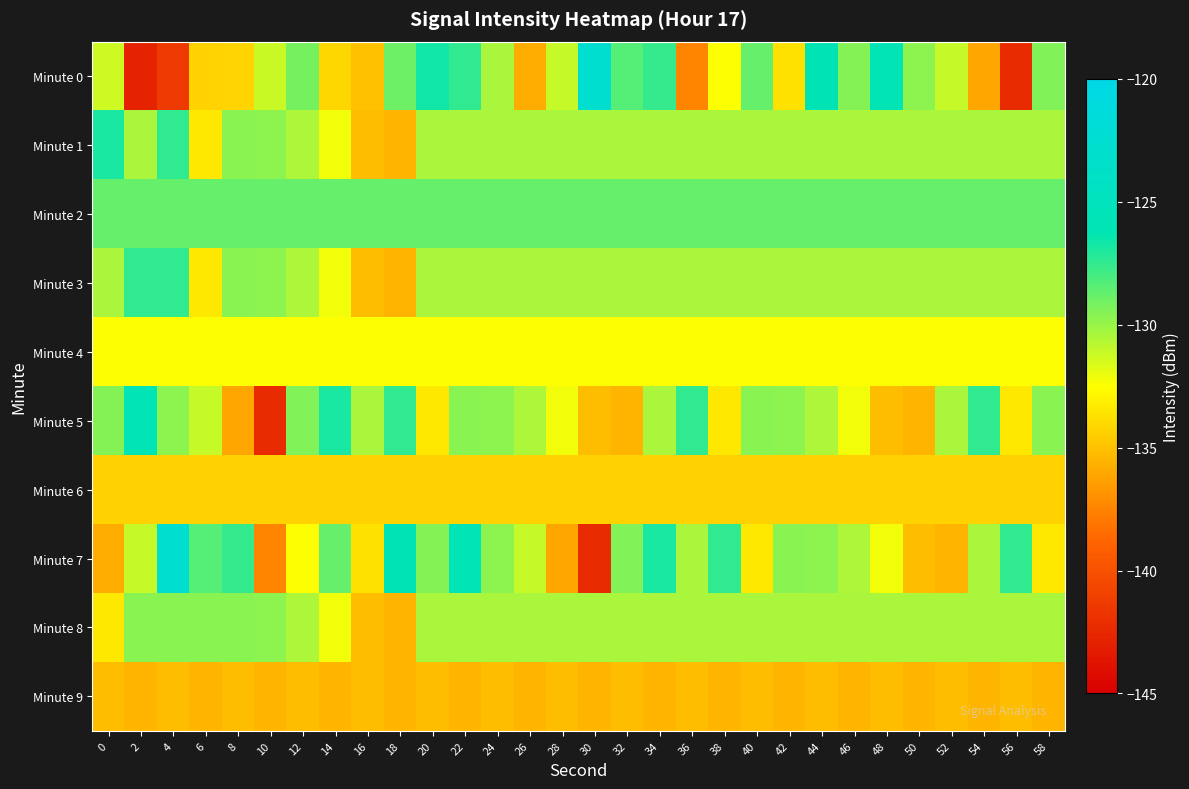

Reading right to left, list all the values displayed in this chart.

Minute 0: 58=-129.4	56=-142.3	54=-136.1	52=-131.1	50=-129.7	48=-125.8	46=-129.6	44=-125.9	42=-133.7	40=-128.7	38=-132.5	36=-137.4	34=-127.5	32=-128.3	30=-122.7	28=-131.1	26=-135.9	24=-130.4	22=-127.5	20=-126.7	18=-128.9	16=-135.0	14=-134.1	12=-129.1	10=-131.2	8=-134.2	6=-134.3	4=-141.4	2=-142.8	0=-131.3
Minute 1: 58=-130.4	56=-130.4	54=-130.4	52=-130.4	50=-130.4	48=-130.4	46=-130.4	44=-130.4	42=-130.4	40=-130.4	38=-130.4	36=-130.4	34=-130.4	32=-130.4	30=-130.4	28=-130.4	26=-130.4	24=-130.4	22=-130.4	20=-130.4	18=-135.5	16=-135.2	14=-132.1	12=-130.5	10=-129.7	8=-129.6	6=-133.5	4=-127.4	2=-130.4	0=-126.9
Minute 2: 58=-128.7	56=-128.7	54=-128.7	52=-128.7	50=-128.7	48=-128.7	46=-128.7	44=-128.7	42=-128.7	40=-128.7	38=-128.7	36=-128.7	34=-128.7	32=-128.7	30=-128.7	28=-128.7	26=-128.7	24=-128.7	22=-128.7	20=-128.7	18=-128.7	16=-128.7	14=-128.7	12=-128.7	10=-128.7	8=-128.7	6=-128.7	4=-128.7	2=-128.7	0=-128.7
Minute 3: 58=-130.4	56=-130.4	54=-130.4	52=-130.4	50=-130.4	48=-130.4	46=-130.4	44=-130.4	42=-130.4	40=-130.4	38=-130.4	36=-130.4	34=-130.4	32=-130.4	30=-130.4	28=-130.4	26=-130.4	24=-130.4	22=-130.4	20=-130.4	18=-135.5	16=-135.2	14=-132.1	12=-130.5	10=-129.7	8=-129.6	6=-133.5	4=-127.4	2=-127.4	0=-130.4
Minute 4: 58=-132.5	56=-132.5	54=-132.5	52=-132.5	50=-132.5	48=-132.5	46=-132.5	44=-132.5	42=-132.5	40=-132.5	38=-132.5	36=-132.5	34=-132.5	32=-132.5	30=-132.5	28=-132.5	26=-132.5	24=-132.5	22=-132.5	20=-132.5	18=-132.5	16=-132.5	14=-132.5	12=-132.5	10=-132.5	8=-132.5	6=-132.5	4=-132.5	2=-132.5	0=-132.5
Minute 5: 58=-129.6	56=-133.5	54=-127.4	52=-130.4	50=-135.5	48=-135.2	46=-132.1	44=-130.5	42=-129.7	40=-129.6	38=-133.5	36=-127.4	34=-130.4	32=-135.5	30=-135.2	28=-132.1	26=-130.5	24=-129.7	22=-129.6	20=-133.5	18=-127.4	16=-130.4	14=-126.9	12=-129.4	10=-142.3	8=-136.1	6=-131.1	4=-129.7	2=-125.8	0=-129.6
Minute 6: 58=-134.3	56=-134.3	54=-134.3	52=-134.3	50=-134.3	48=-134.3	46=-134.3	44=-134.3	42=-134.3	40=-134.3	38=-134.3	36=-134.3	34=-134.3	32=-134.3	30=-134.3	28=-134.3	26=-134.3	24=-134.3	22=-134.3	20=-134.3	18=-134.3	16=-134.3	14=-134.3	12=-134.3	10=-134.3	8=-134.3	6=-134.3	4=-134.3	2=-134.3	0=-134.3
Minute 7: 58=-133.5	56=-127.4	54=-130.4	52=-135.5	50=-135.2	48=-132.1	46=-130.5	44=-129.7	42=-129.6	40=-133.5	38=-127.4	36=-130.4	34=-126.9	32=-129.4	30=-142.3	28=-136.1	26=-131.1	24=-129.7	22=-125.8	20=-129.6	18=-125.9	16=-133.7	14=-128.7	12=-132.5	10=-137.4	8=-127.5	6=-128.3	4=-122.7	2=-131.1	0=-135.9
Minute 8: 58=-130.4	56=-130.4	54=-130.4	52=-130.4	50=-130.4	48=-130.4	46=-130.4	44=-130.4	42=-130.4	40=-130.4	38=-130.4	36=-130.4	34=-130.4	32=-130.4	30=-130.4	28=-130.4	26=-130.4	24=-130.4	22=-130.4	20=-130.4	18=-135.5	16=-135.2	14=-132.1	12=-130.5	10=-129.7	8=-129.6	6=-129.6	4=-129.6	2=-129.6	0=-133.5
Minute 9: 58=-135.5	56=-135.2	54=-135.5	52=-135.2	50=-135.5	48=-135.2	46=-135.5	44=-135.2	42=-135.5	40=-135.2	38=-135.5	36=-135.2	34=-135.5	32=-135.2	30=-135.5	28=-135.2	26=-135.5	24=-135.2	22=-135.5	20=-135.2	18=-135.5	16=-135.2	14=-135.5	12=-135.2	10=-135.5	8=-135.2	6=-135.5	4=-135.2	2=-135.5	0=-135.2